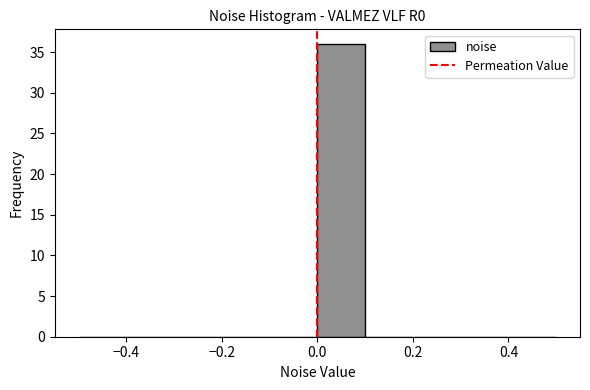

Which range on the x-axis has the tallest bar?

0.0 to 0.1